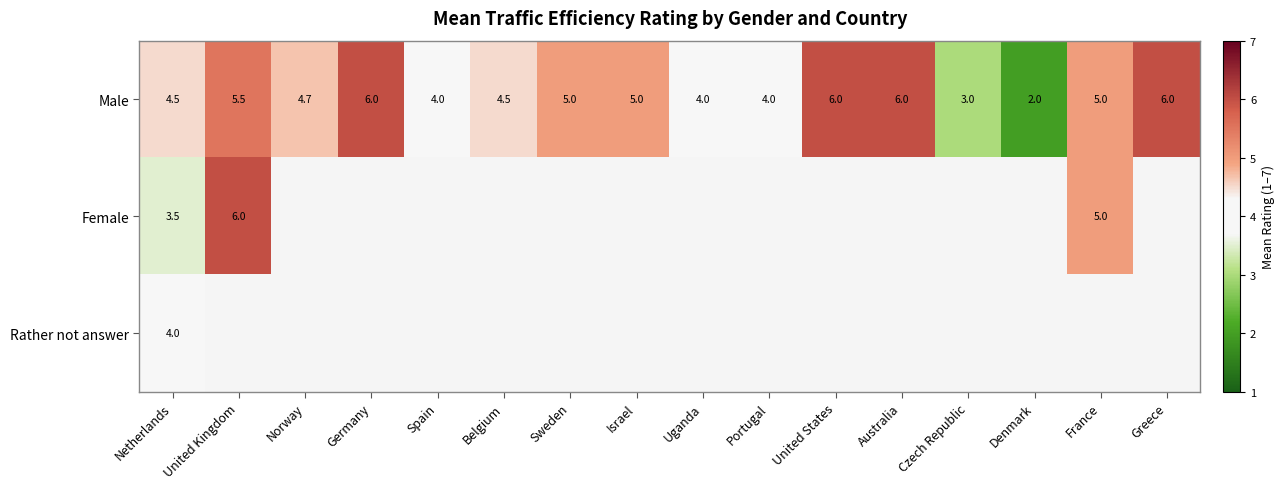

At which label does Male first exceed 5?

United Kingdom